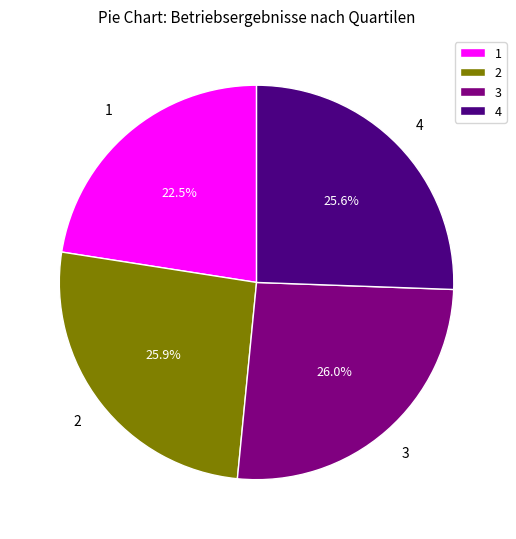

Does any single category account for the majority?

No